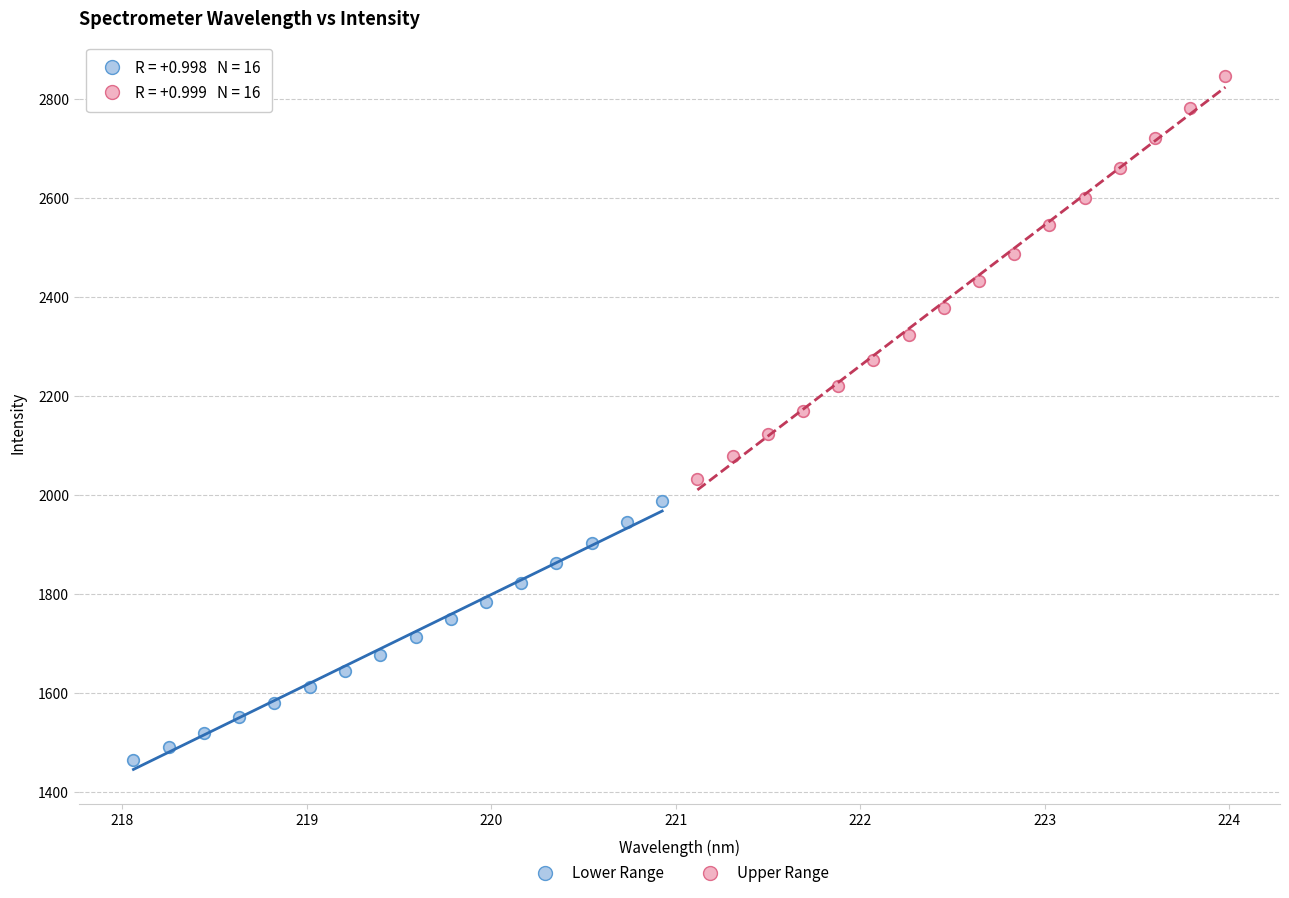

Which series contains the highest Y value?

Upper Range